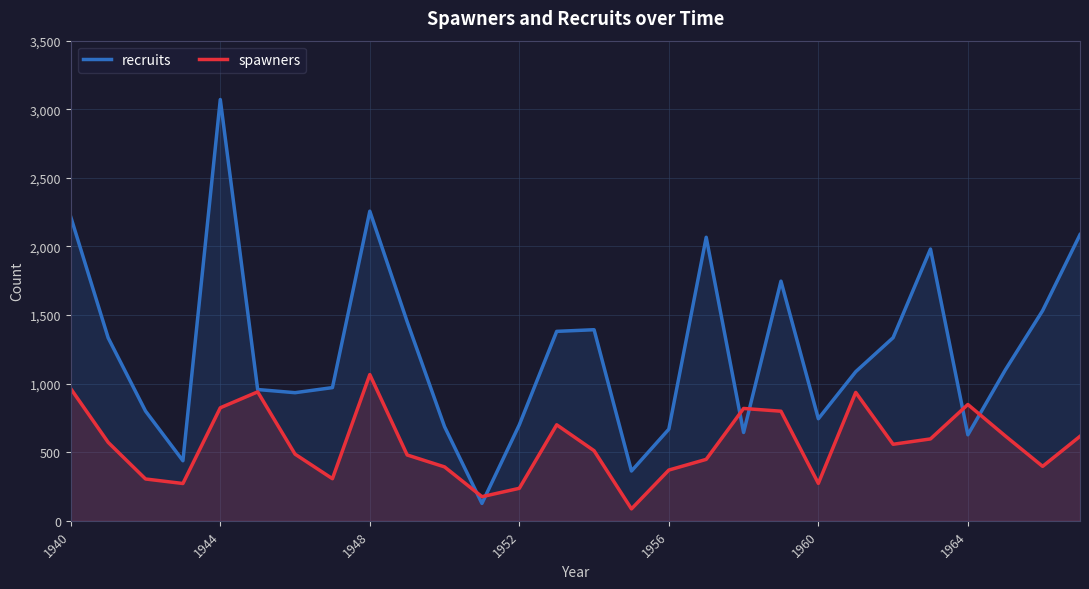

True or false: spawners has a value of 848 at 1964.

True